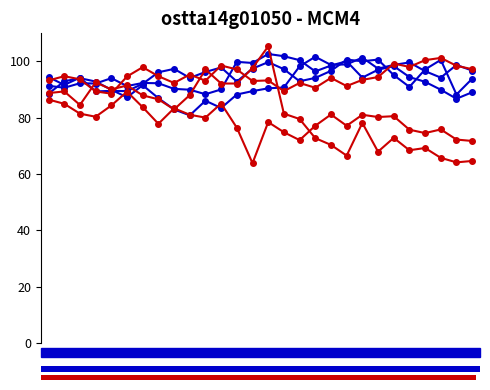

Does the chart have visible grid lines?

No